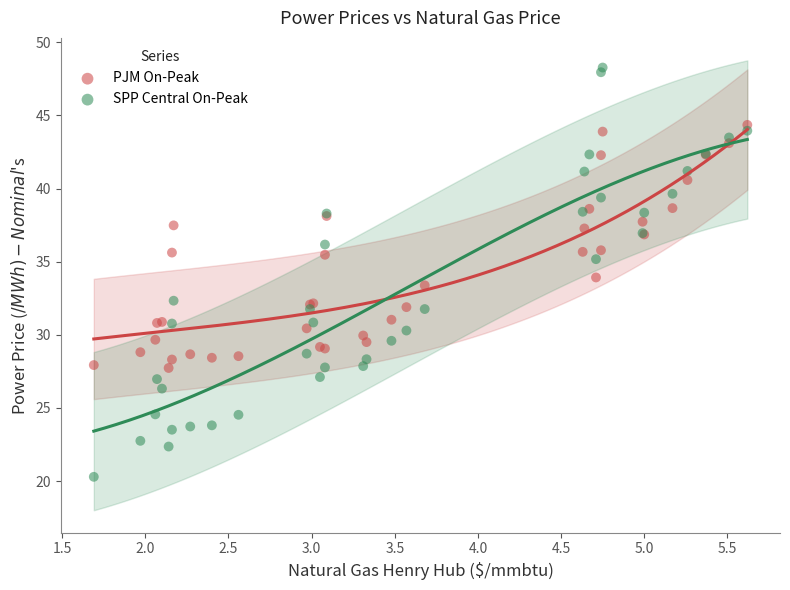

What is the X range (max minus min) for the scatter plot?

3.9